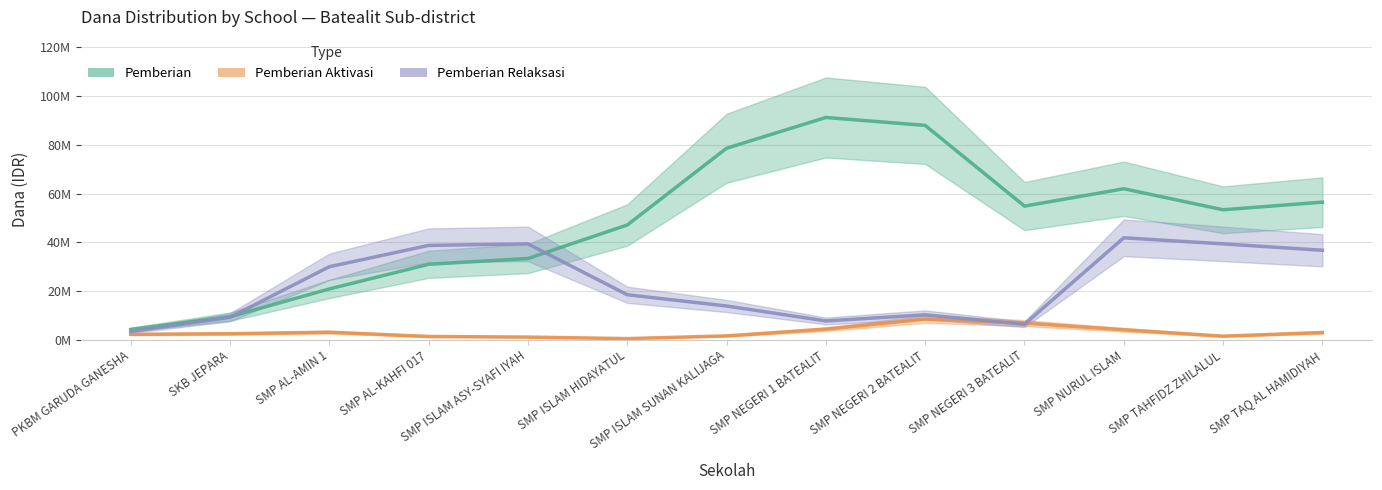

What position from the right is SMP NEGERI 1 BATEALIT?

6